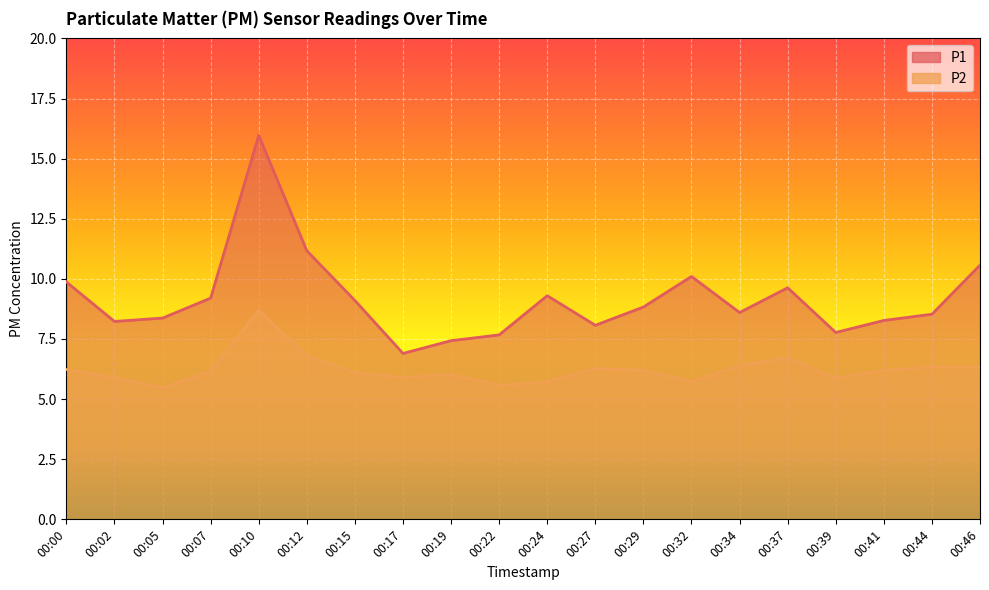

The value of P1 at 00:39 is 7.8. True or false?

True